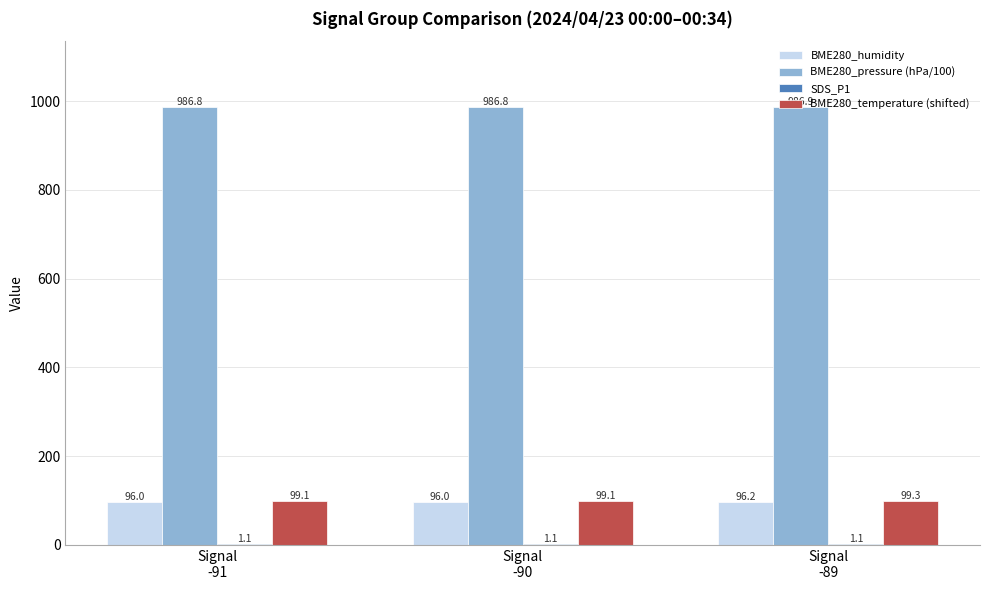

What is the maximum value for BME280_pressure (hPa/100)?

986.9